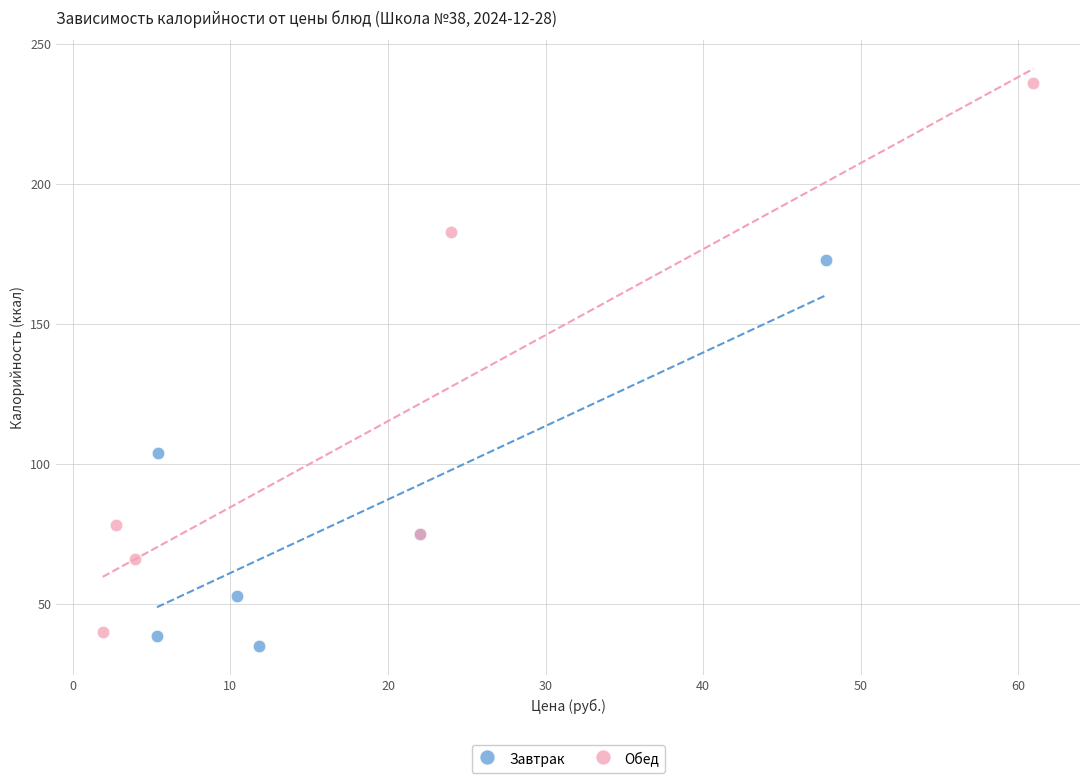

Which series reaches the maximum Y coordinate?

Обед